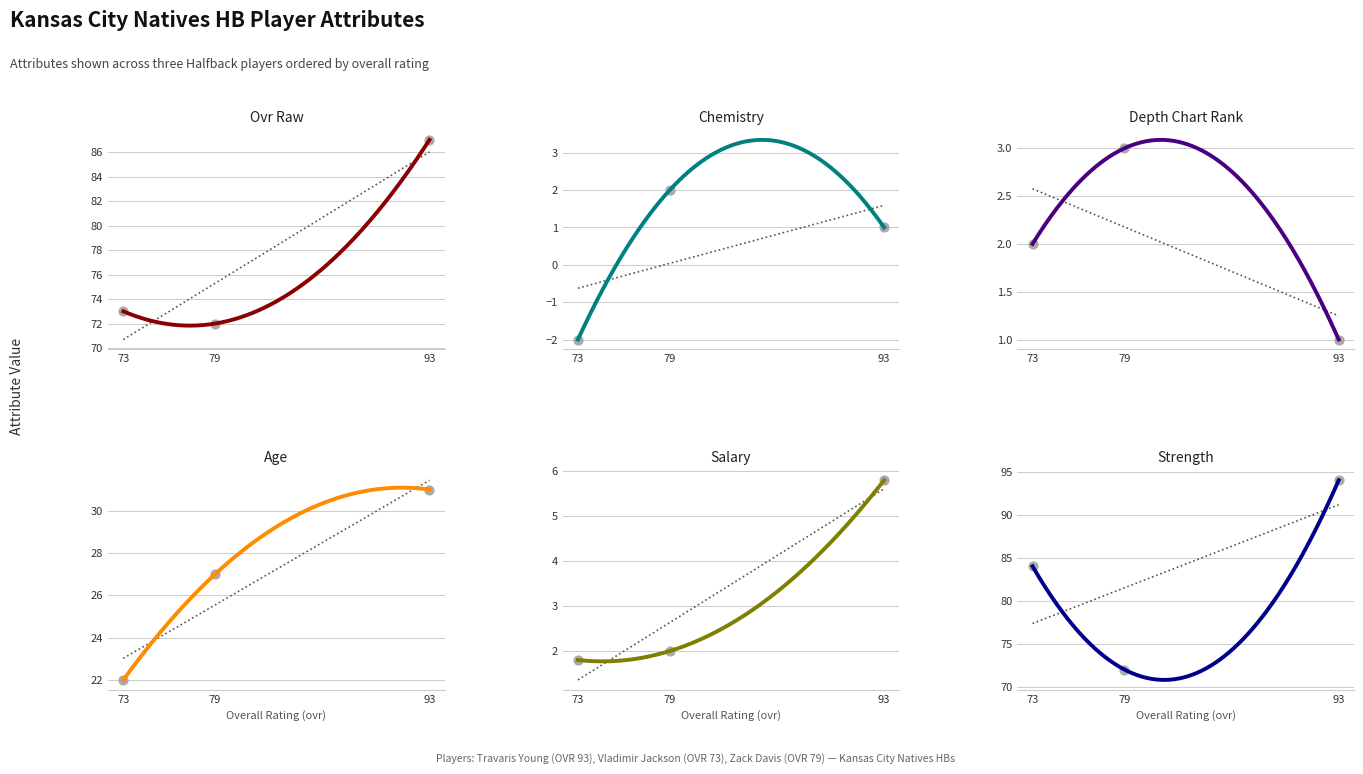

Is the value of salary at Travaris Young greater than the value of chemistry at Travaris Young?

Yes